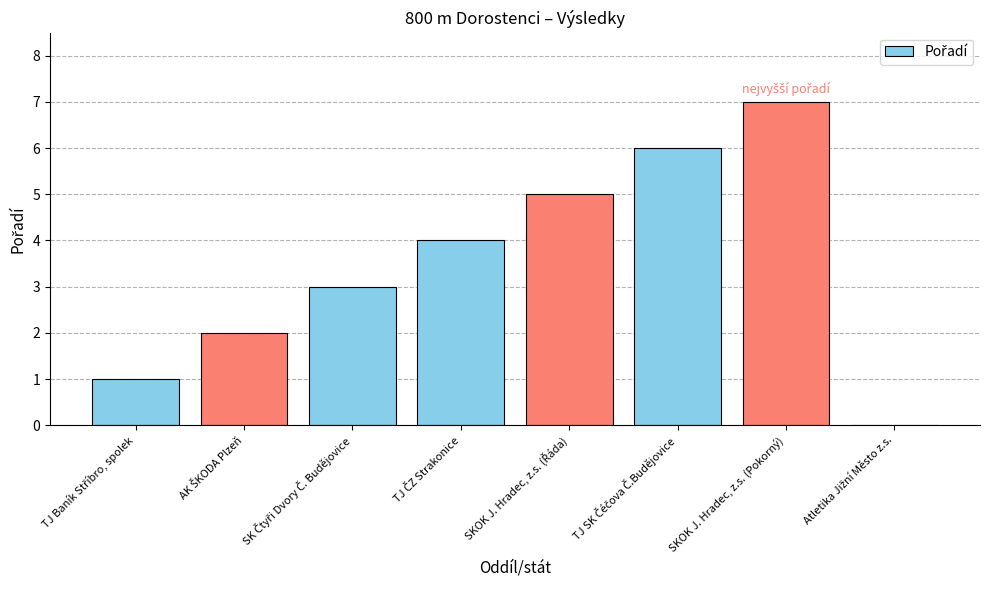

What is the greatest value displayed?

7